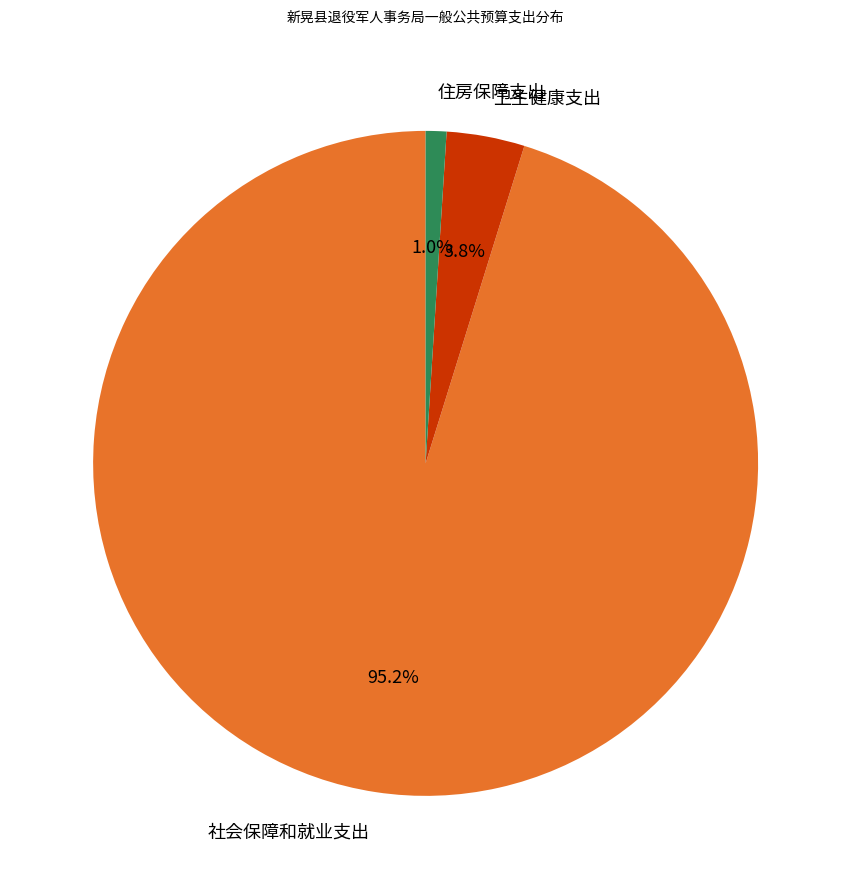

What is the majority slice?

社会保障和就业支出